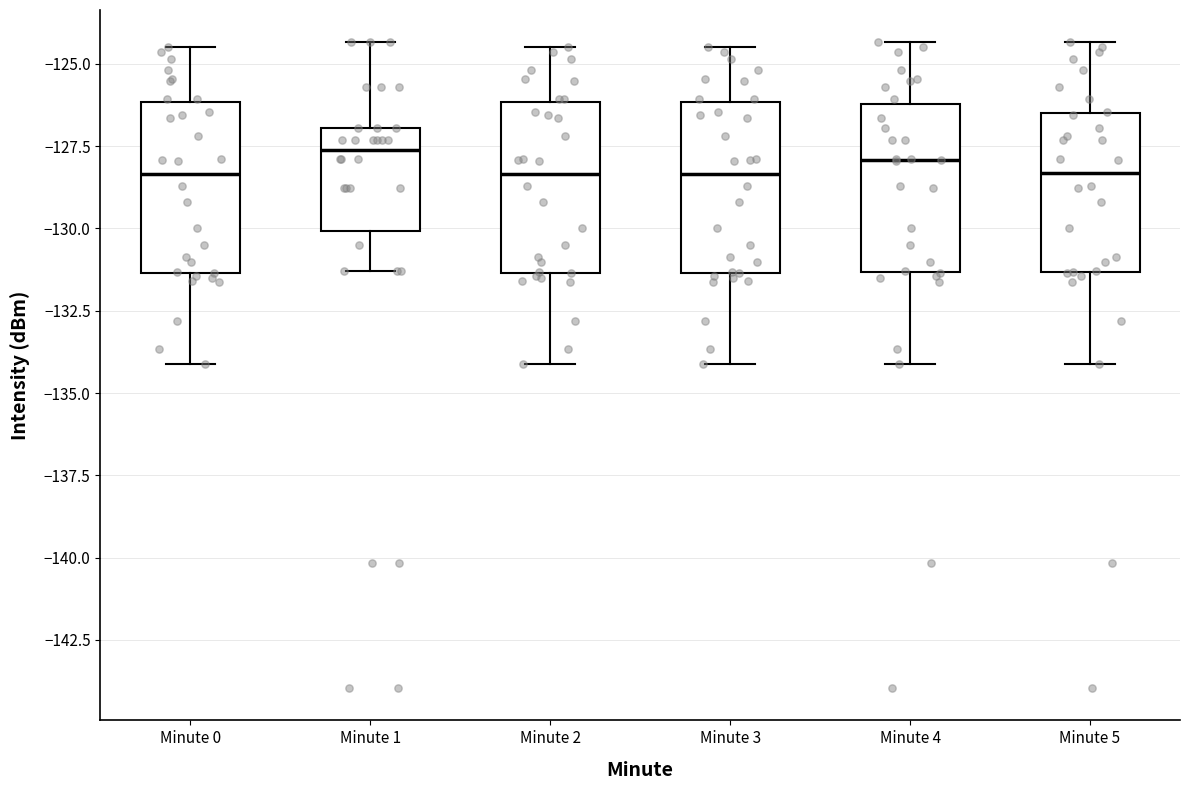

Reading left to right, read every box against the y-axis: the position of its median line, the range the box covers, and the ends of its whiskers. The values are not printed on the chart, so give them approximately, as read against the axis.

Minute 0: median -128.5, box -131.5 to -126.0, whiskers -134.0 to -124.5
Minute 1: median -127.5, box -130.0 to -127.0, whiskers -131.5 to -124.5
Minute 2: median -128.5, box -131.5 to -126.0, whiskers -134.0 to -124.5
Minute 3: median -128.5, box -131.5 to -126.0, whiskers -134.0 to -124.5
Minute 4: median -128.0, box -131.5 to -126.0, whiskers -134.0 to -124.5
Minute 5: median -128.5, box -131.5 to -126.5, whiskers -134.0 to -124.5